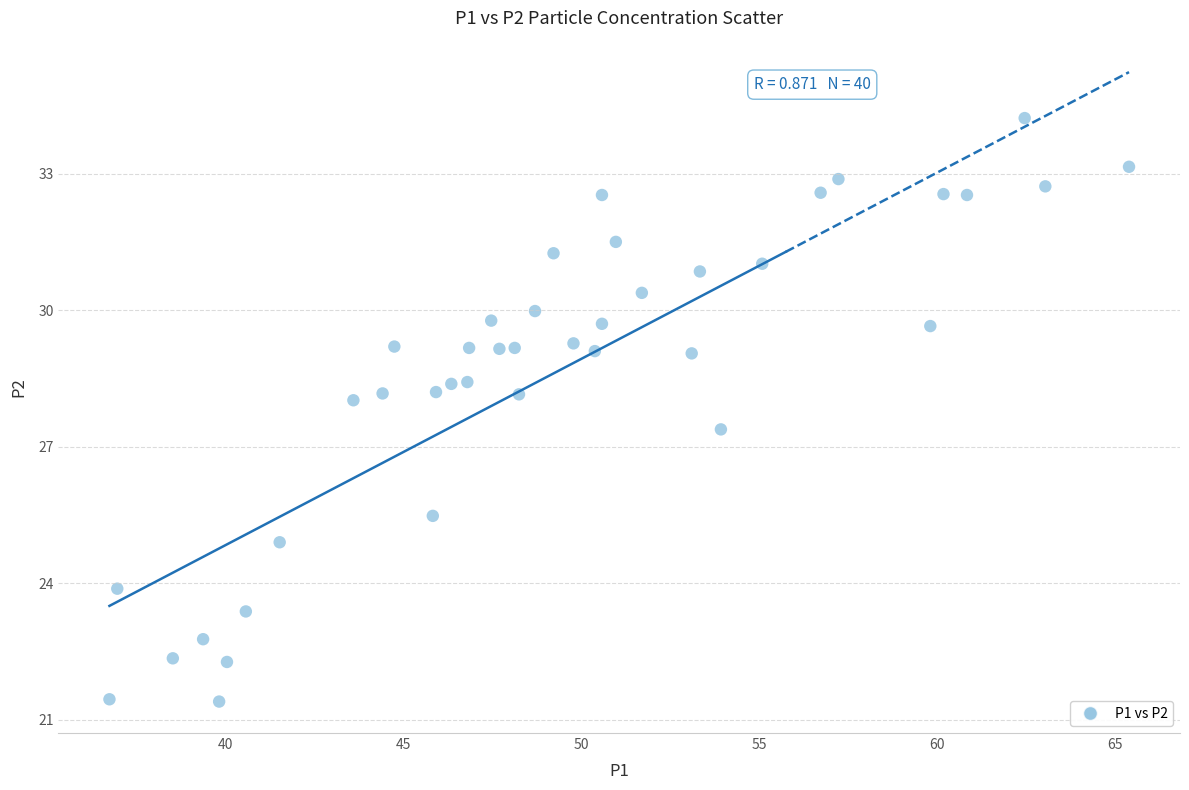

What is the range of Y values (max minus min)?

12.8